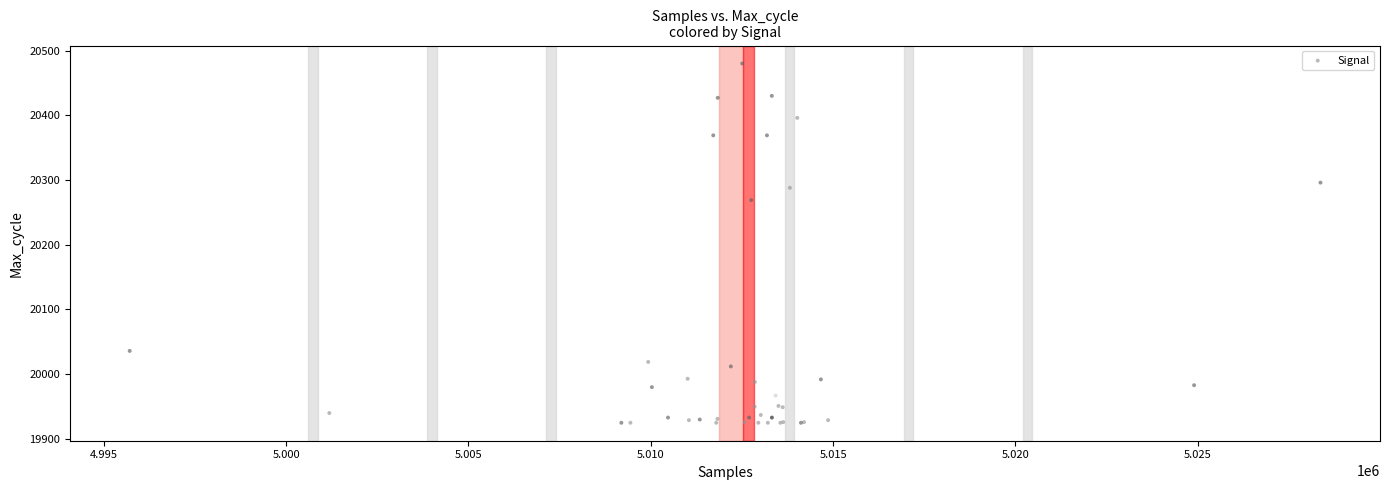

What Y value in the scatter plot is closest to 20202?

20269